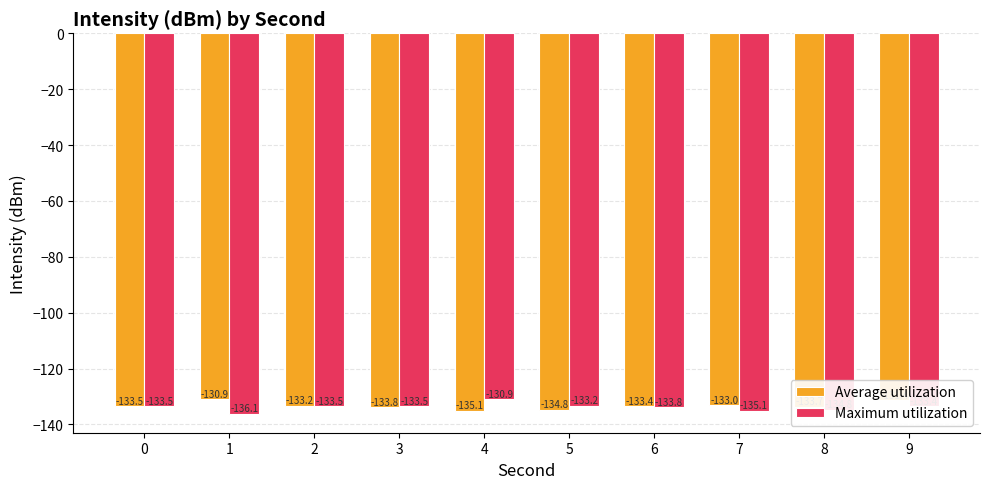

Reading right to left, transcribe all the data shown in this chart.

Average utilization: -131.4	-133.7	-133.0	-133.4	-134.8	-135.1	-133.8	-133.2	-130.9	-133.5
Maximum utilization: -133.4	-134.8	-135.1	-133.8	-133.2	-130.9	-133.5	-133.5	-136.1	-133.5